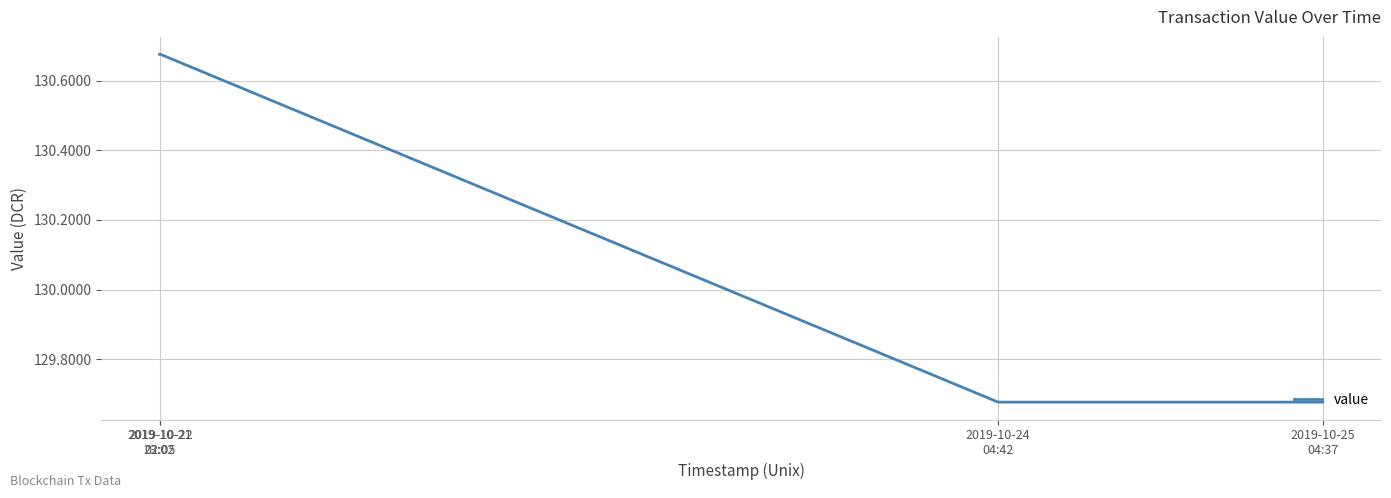

True or false: the data shows 189.0 at 2019-10-22
02:05.

False